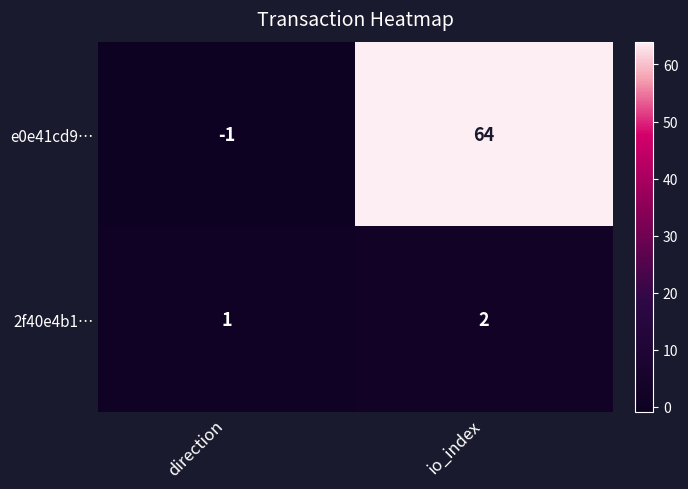

Between direction and io_index, which series saw the biggest shift?

e0e41cd9…